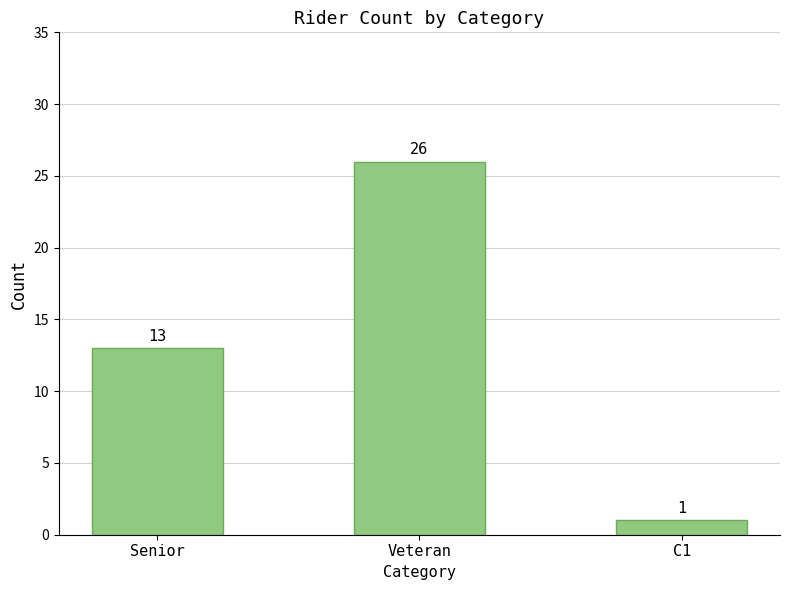

How many bars are there in total?

3